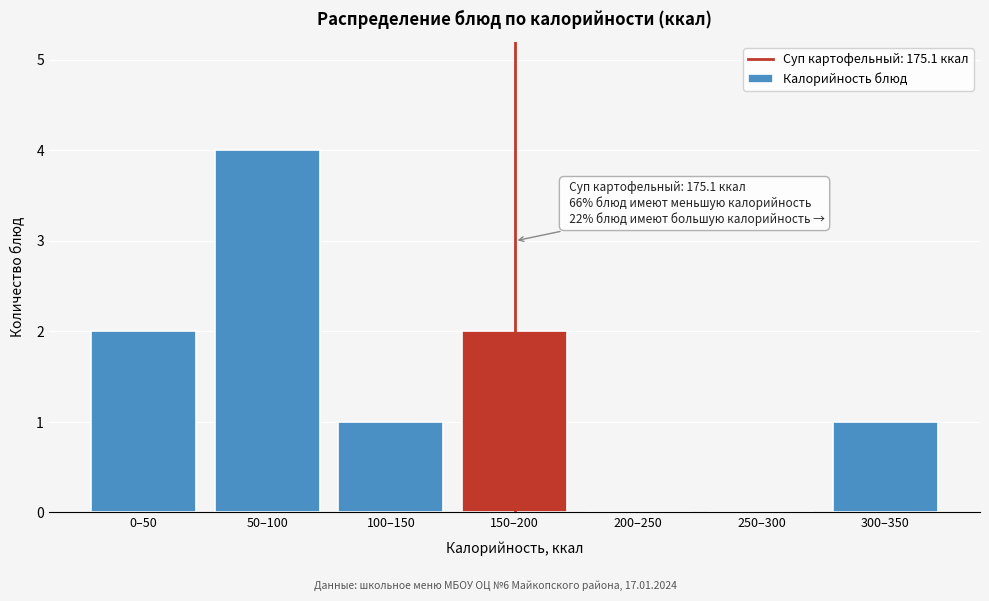

Reading left to right, extract all data points from this chart.

0–50=2	50–100=4	100–150=1	150–200=2	200–250=0	250–300=0	300–350=1